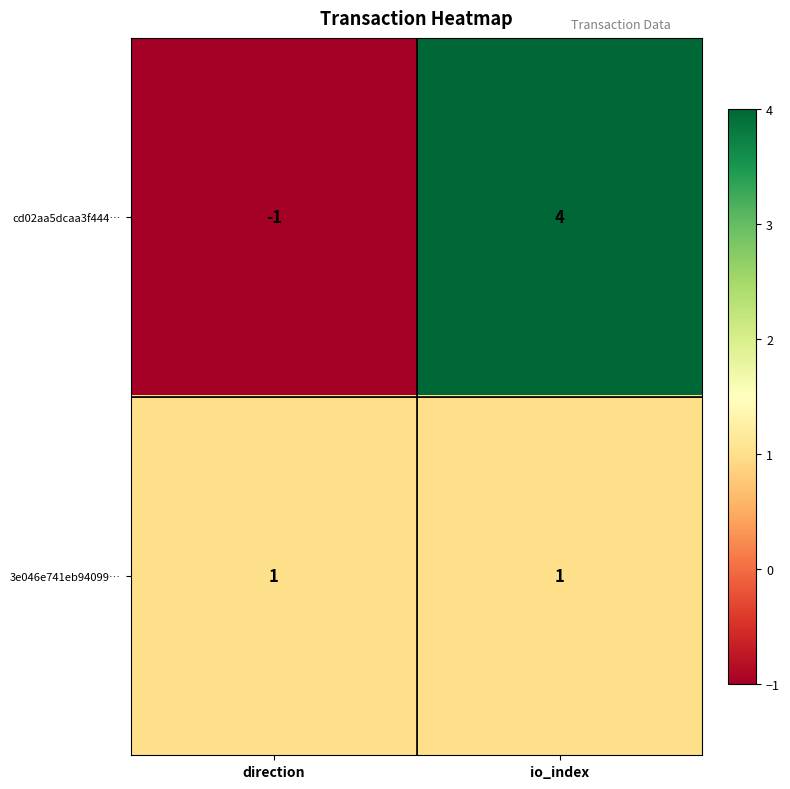

How many data points does each series have?

2